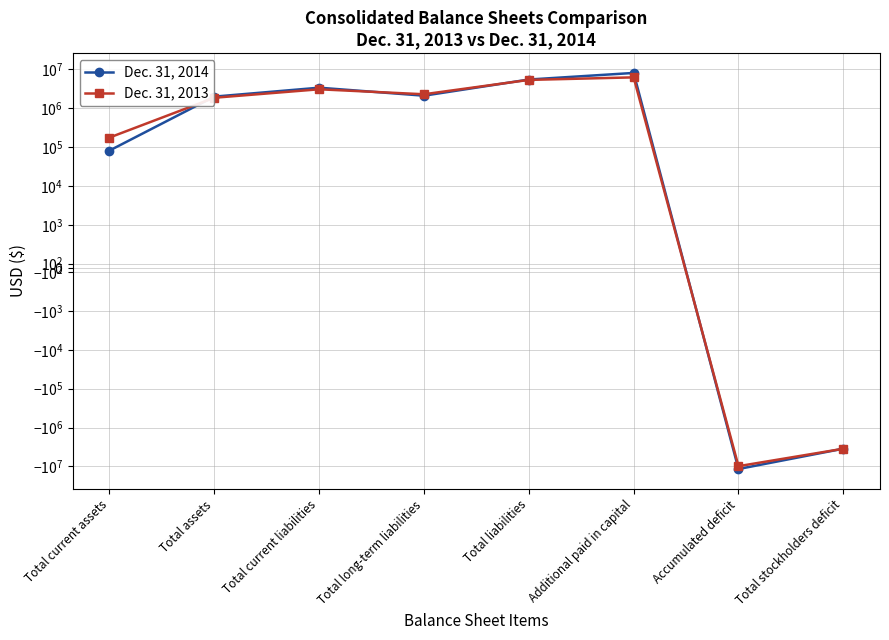

What is the label of the 7th point from the left?

Accumulated deficit